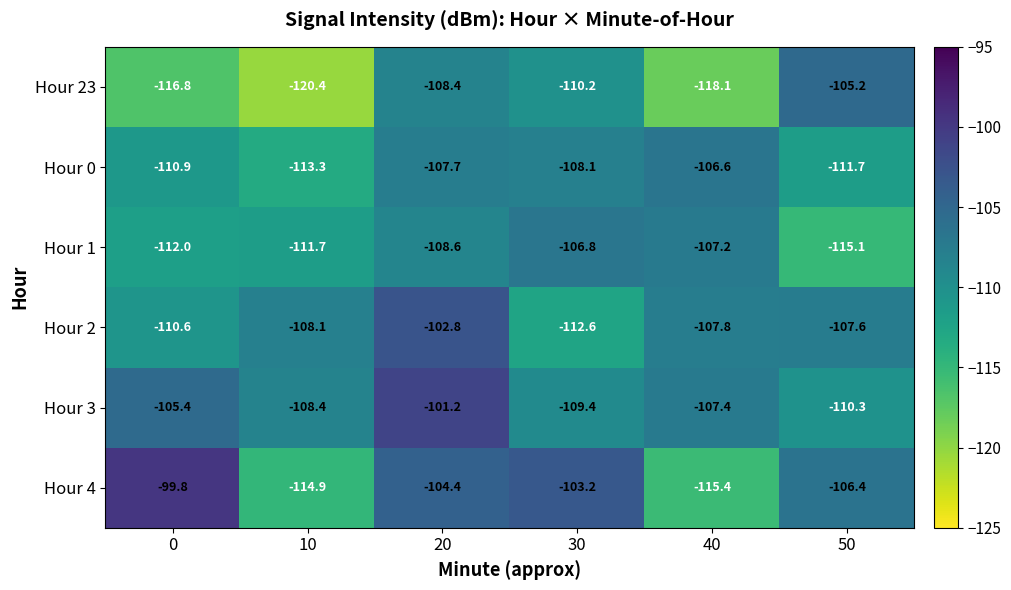

What is the sum of all Hour 0 values?

-658.3